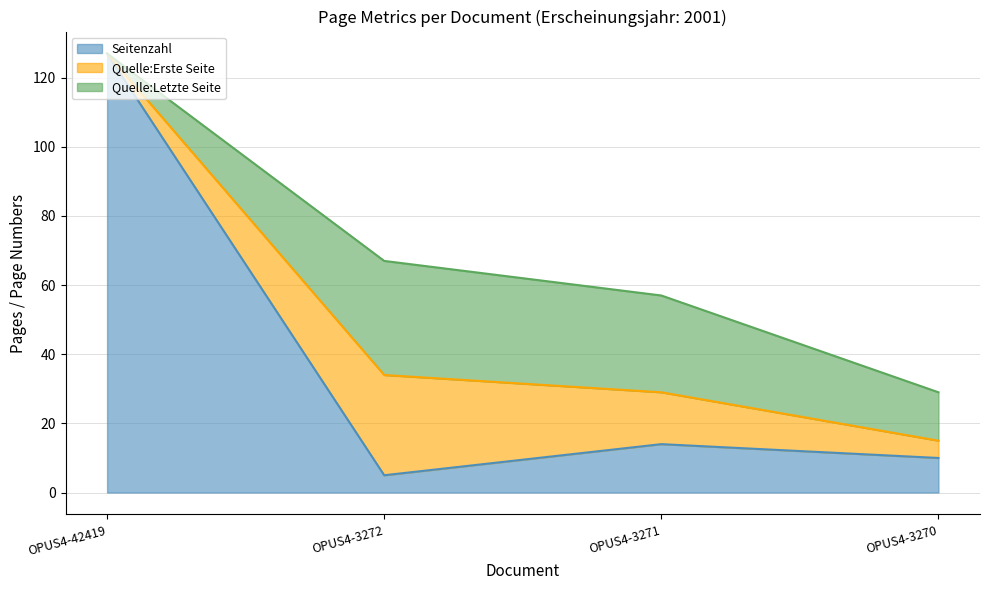

Does the chart have visible grid lines?

Yes